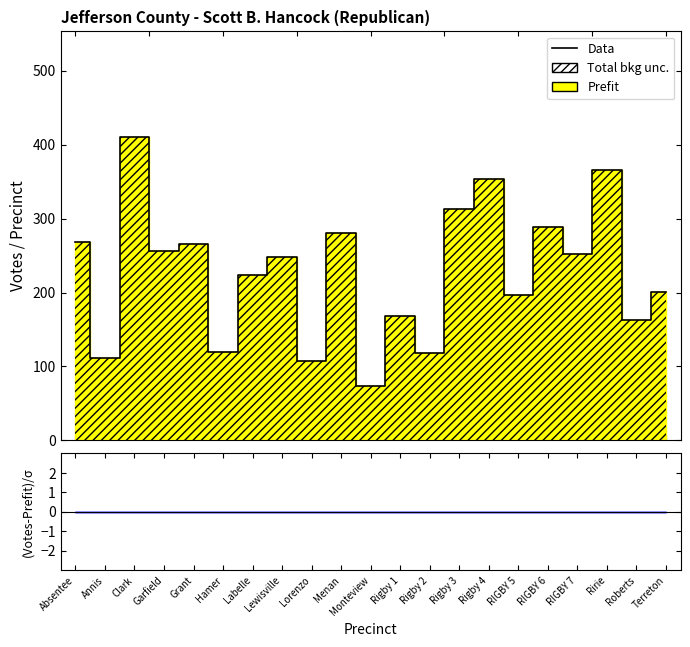

The chart shows a value of 69 at Menan. True or false?

False